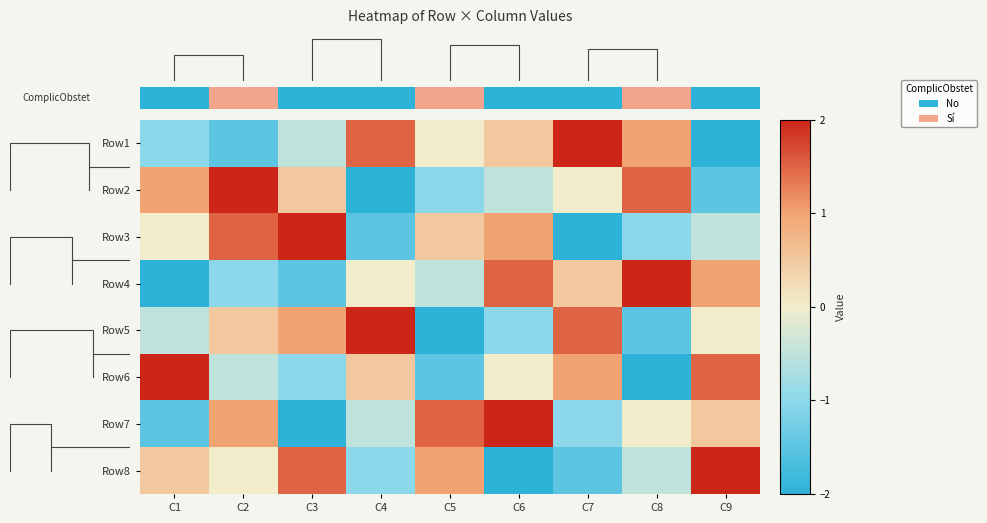

How many Row6 values are between -1 and 1?

5